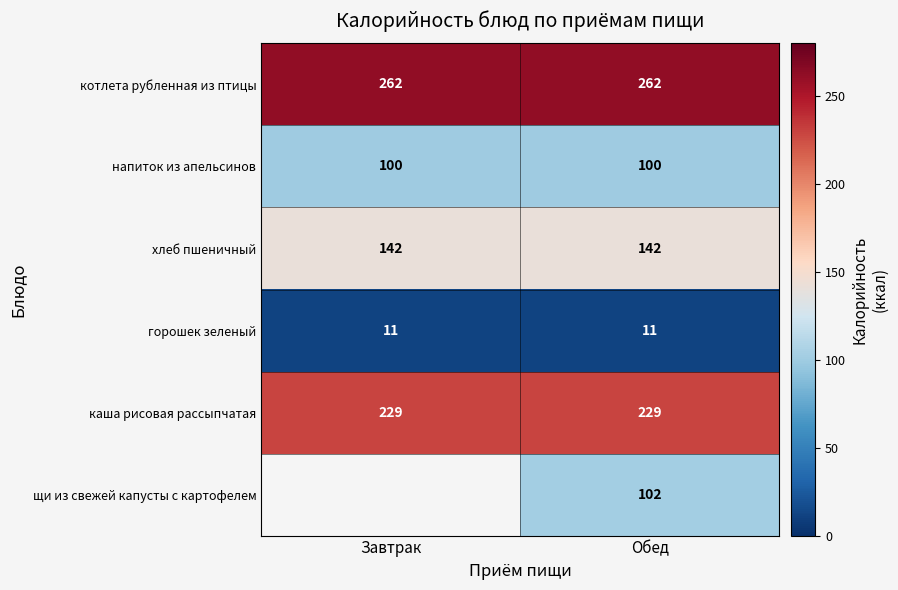

Is the value of хлеб пшеничный at Обед greater than the value of котлета рубленная из птицы at Обед?

No